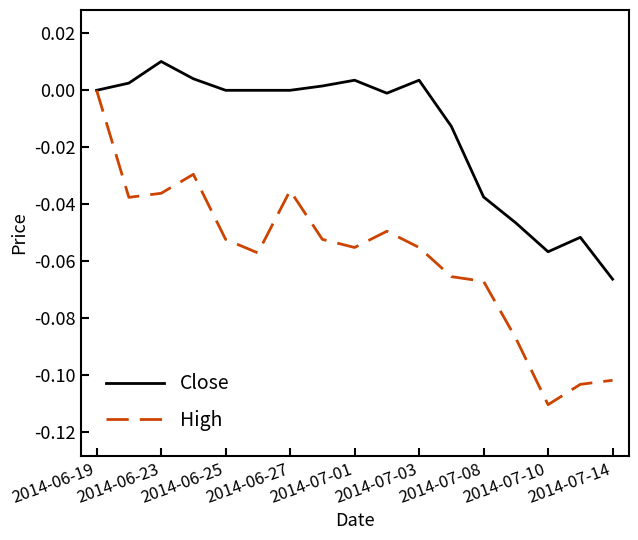

Is this an area chart (filled region under the line)?

No